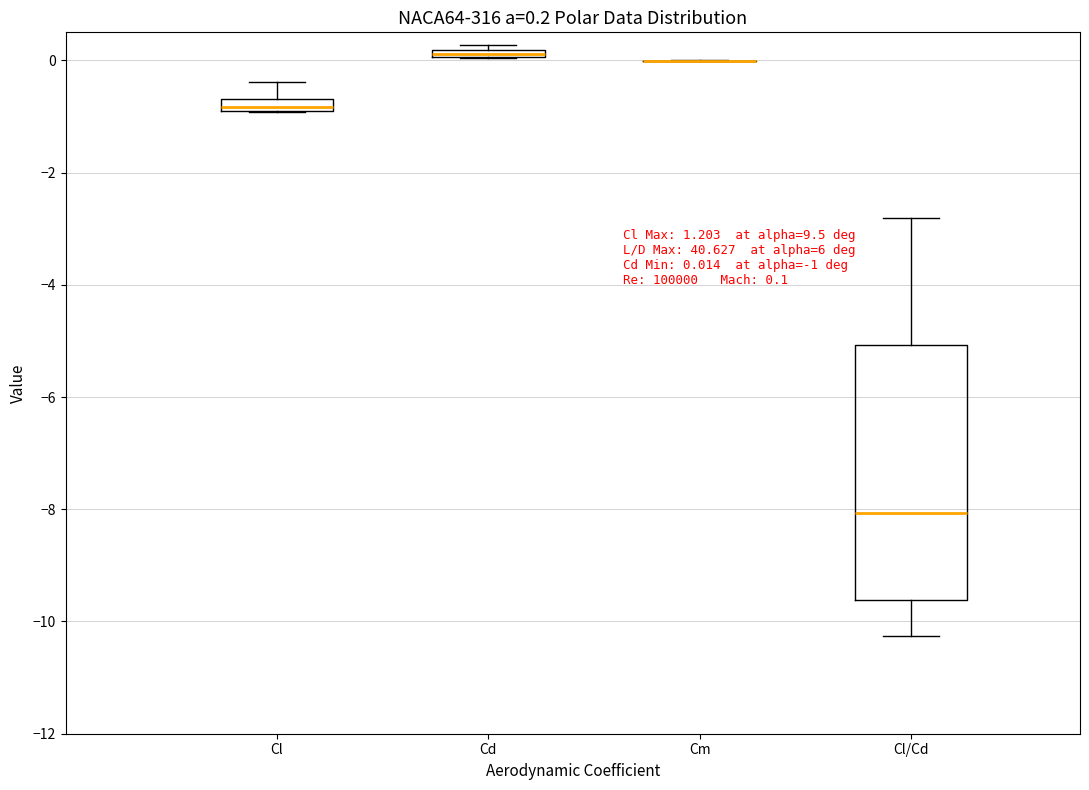

Comparing the boxes themselves (not the whiskers), which one is the tallest?

Cl/Cd